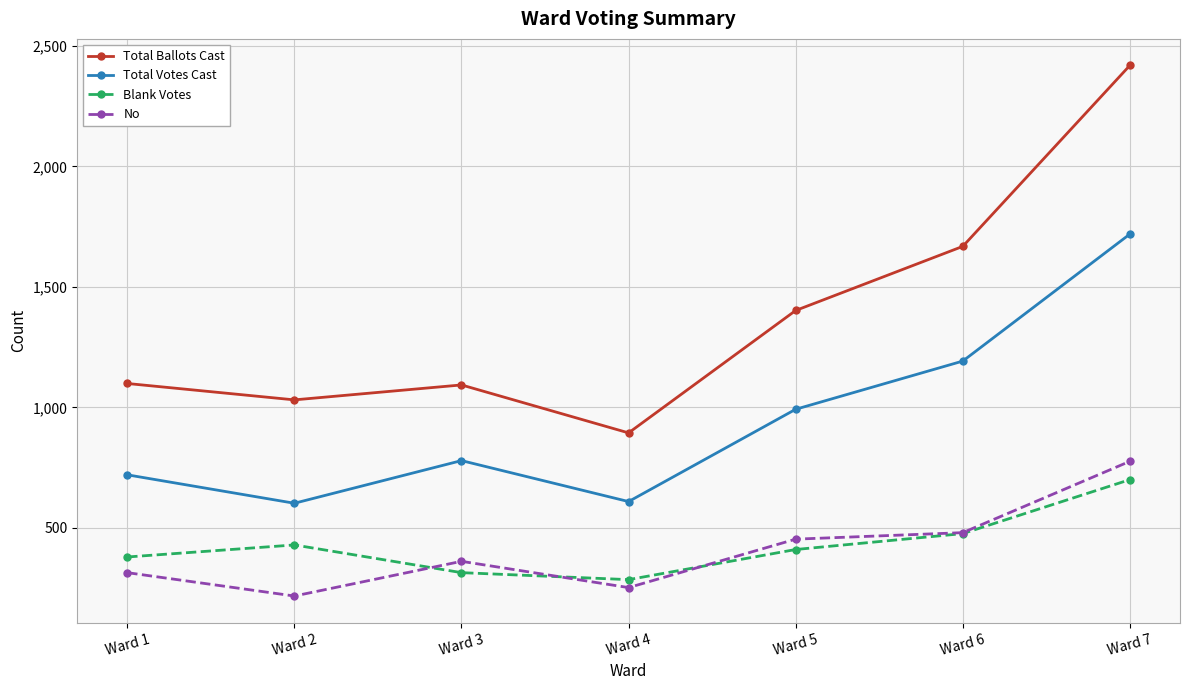

True or false: Blank Votes and Total Votes Cast intersect in this chart.

False